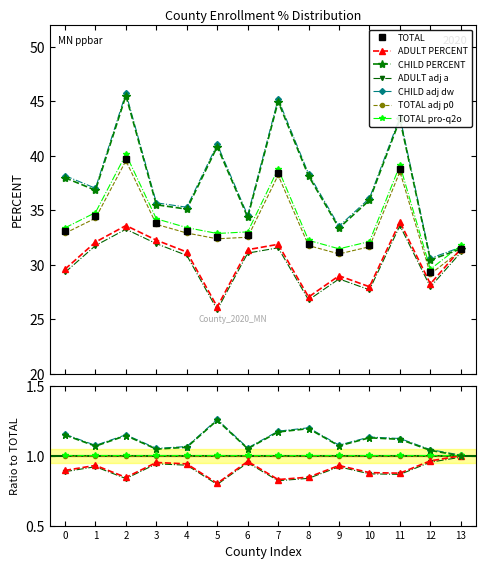

Reading right to left, extract all data points from this chart.

ADULT PERCENT: 31.5	28.3	33.9	28.0	29.0	27.1	31.9	31.4	26.1	31.2	32.3	33.6	32.1	29.6
CHILD PERCENT: 31.5	30.5	43.3	35.9	33.4	38.2	45.0	34.4	40.9	35.1	35.5	45.5	36.8	38.0
TOTAL PERCENT: 31.5	29.3	38.8	31.8	31.2	31.9	38.4	32.7	32.6	33.1	33.9	39.8	34.5	33.1